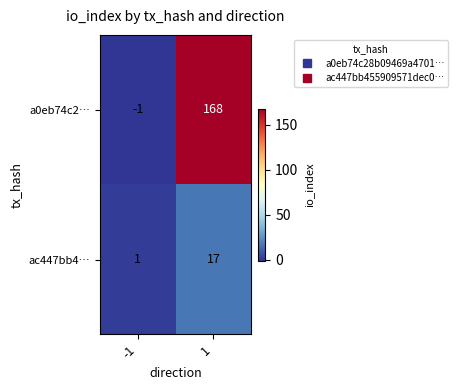

Between -1 and 1, which series saw the biggest shift?

a0eb74c2…